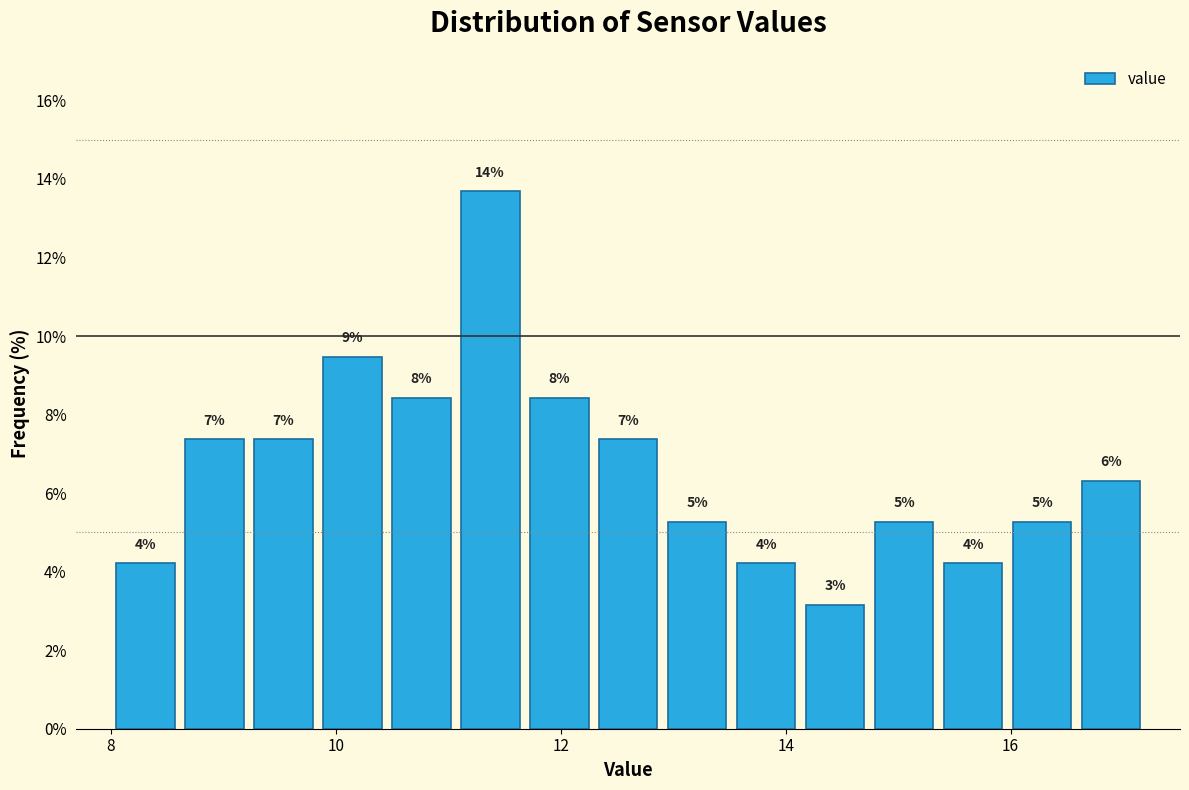

Read against the x-axis, roughly where is the centre of the tallest bar?

11.4